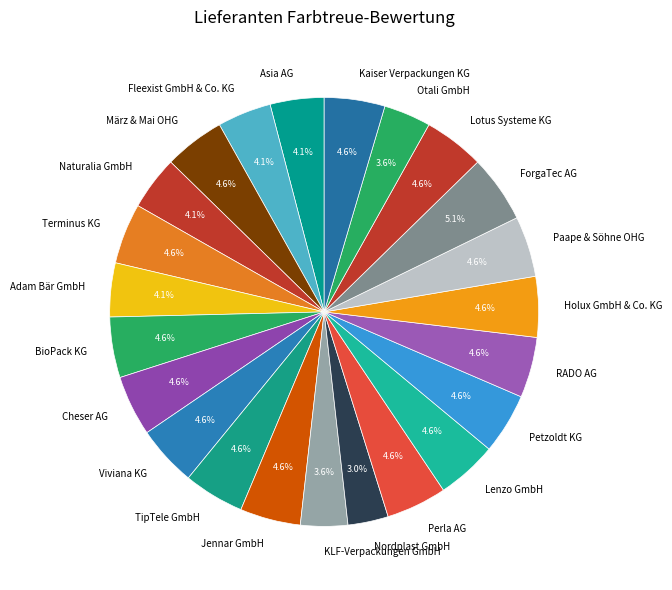

Approximately how many times larger is the value at Lotus Systeme KG compared to Cheser AG?

1.0